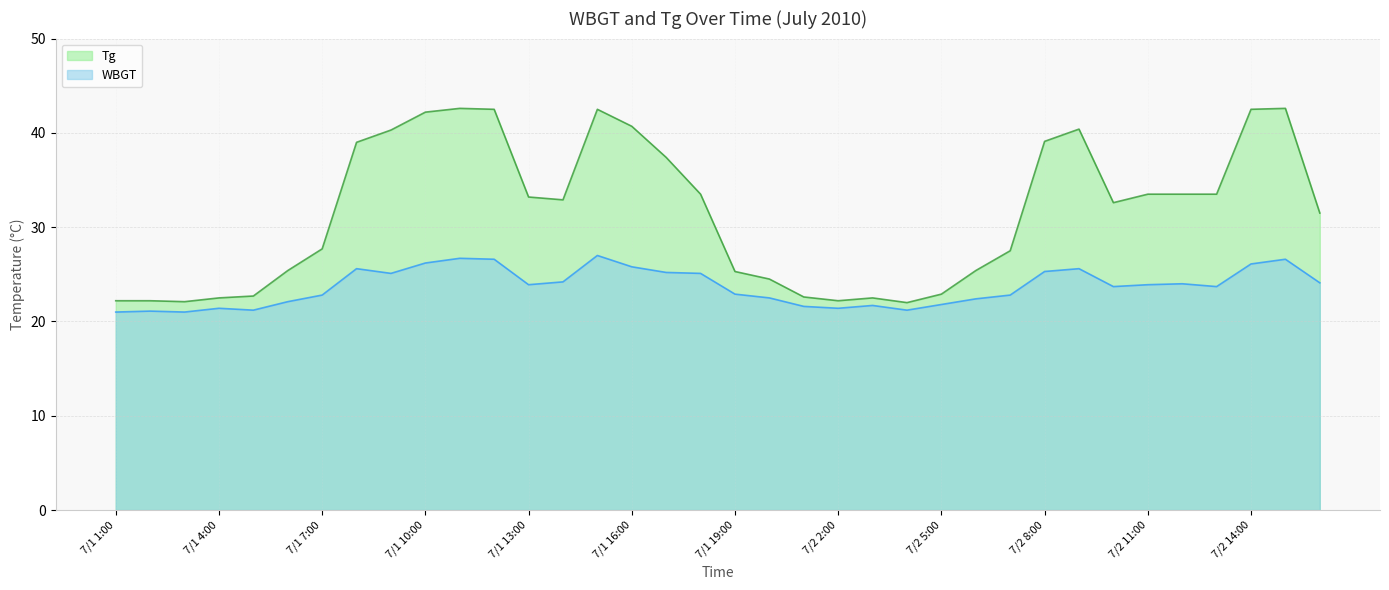

True or false: WBGT and Tg cross at least once.

False